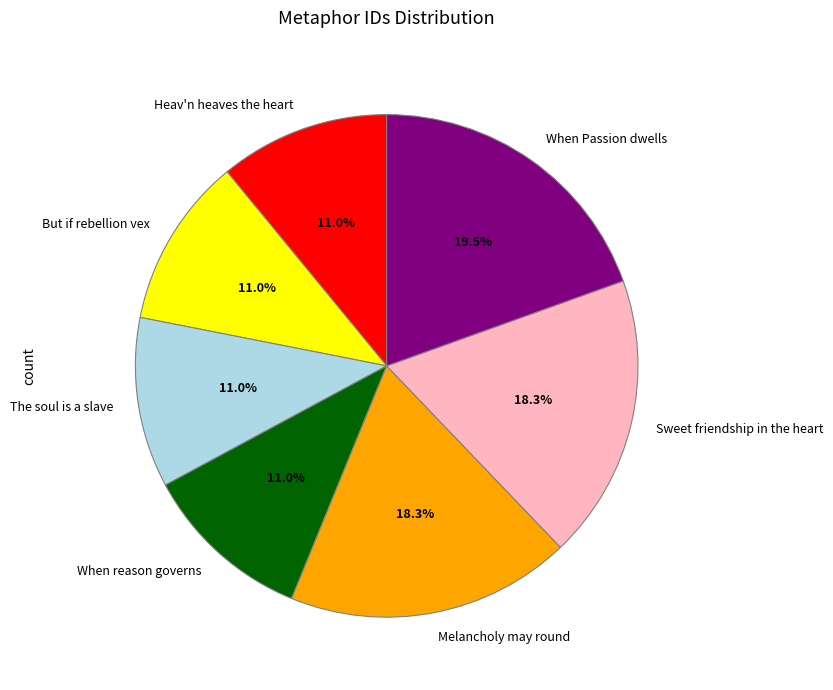

Which slice is the largest?

When Passion dwells